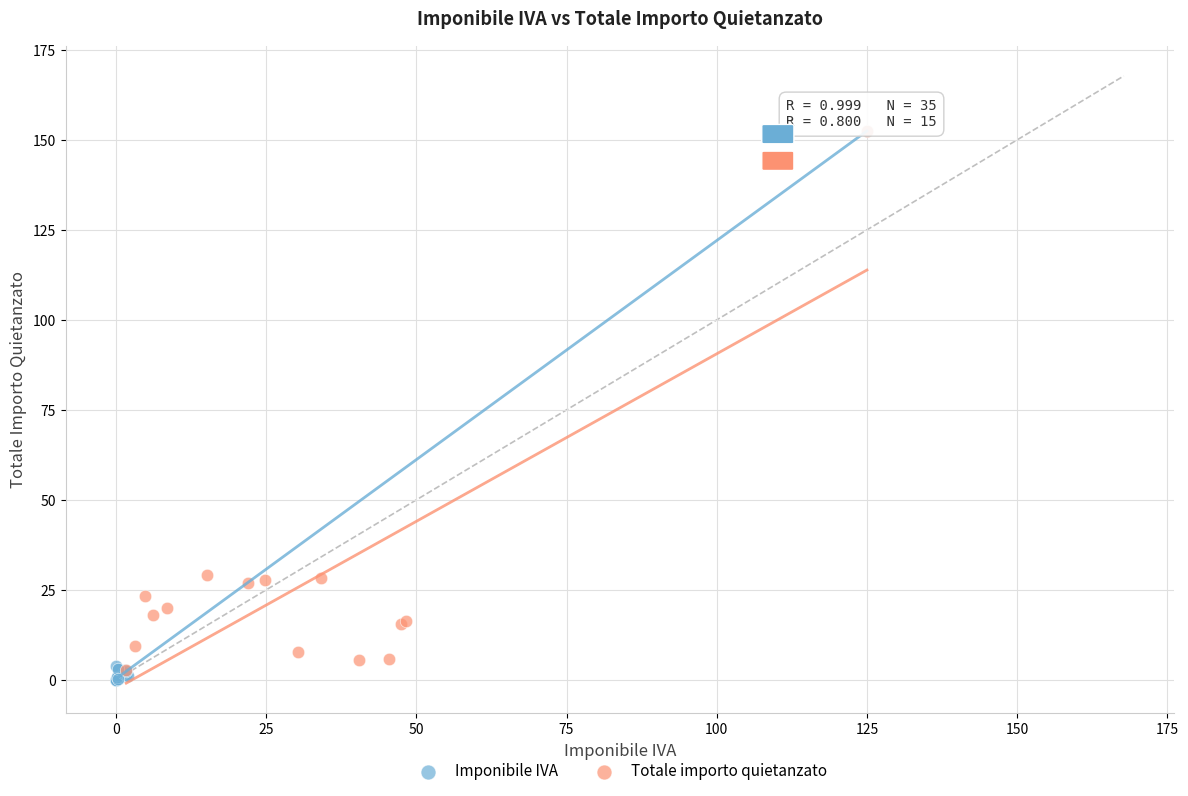

Which series has the largest Y range (max minus min)?

Imponibile IVA